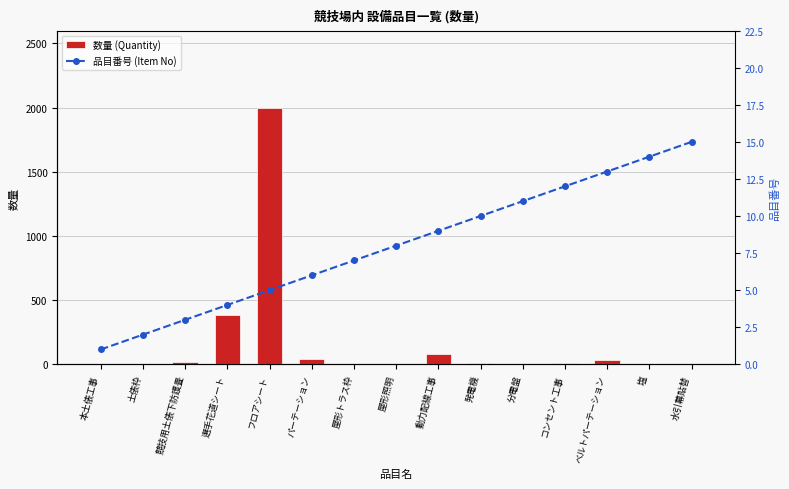

Is the value of 数量 (Quantity) at 競技用土俵下防護畳 greater than the value of 品目番号 (Item No) at 水引幕貼替?

Yes